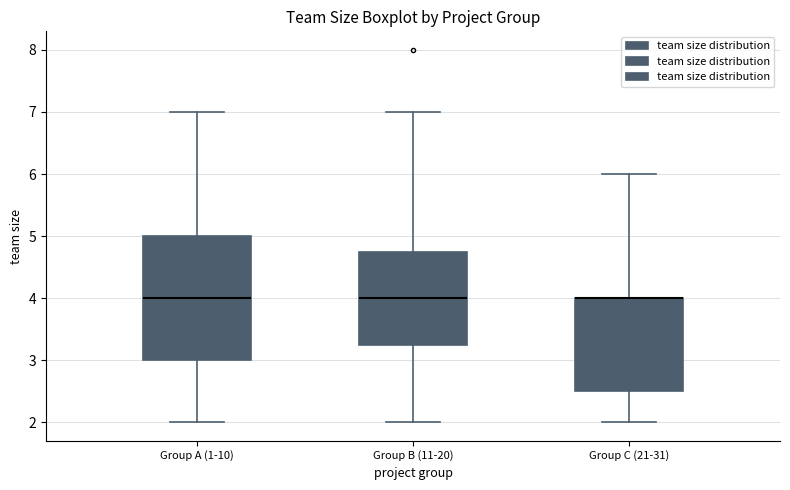

Reading left to right, transcribe this box plot: for each box, give where its median line is, the range the box spans, and where its two whiskers end, as read against the y-axis. The values are not printed on the chart, so give them approximately, as read against the axis.

Group A (1-10): median 4.0, box 3.0 to 5.0, whiskers 2.0 to 7.0
Group B (11-20): median 4.0, box 3.3 to 4.8, whiskers 2.0 to 7.0
Group C (21-31): median 4.0 (drawn on the box's upper edge), box 2.5 to 4.0, whiskers 2.0 to 6.0